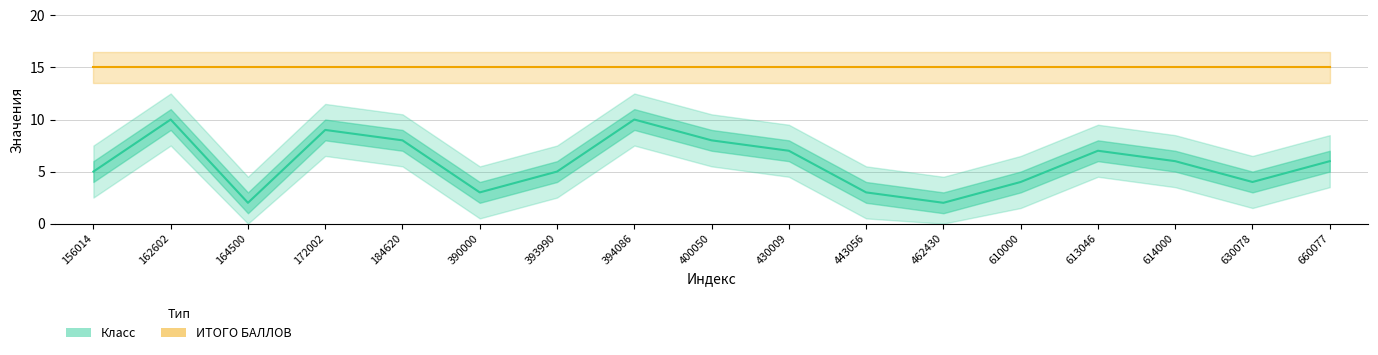

What value does the data have at 156014?

5